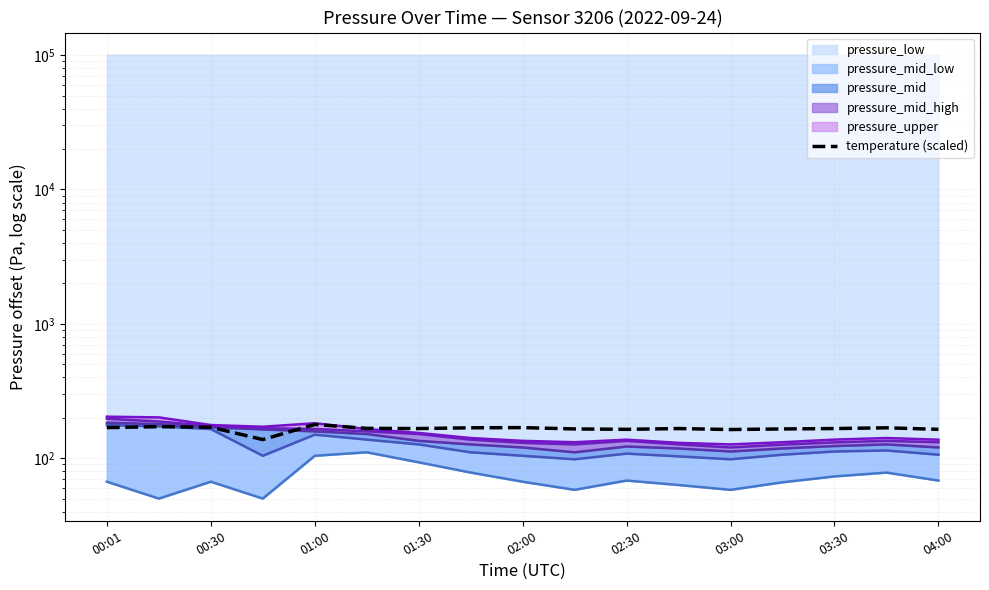

Where does the data first go above 166?

00:01